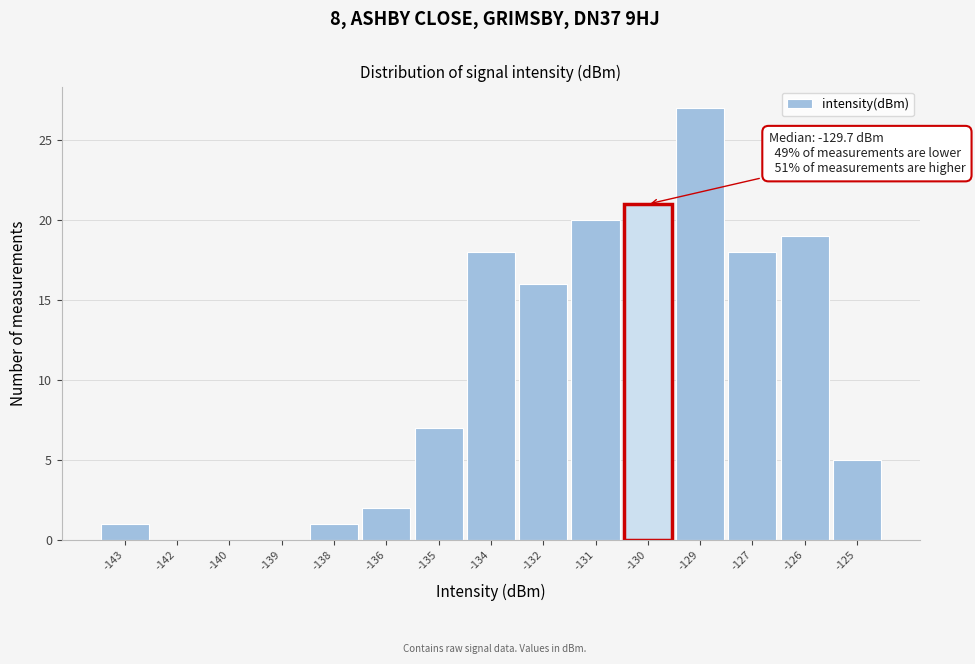

Reading right to left, transcribe all the data shown in this chart.

-125=5	-126=19	-127=18	-129=27	-130=21	-131=20	-132=16	-134=18	-135=7	-136=2	-138=1	-139=0	-140=0	-142=0	-143=1